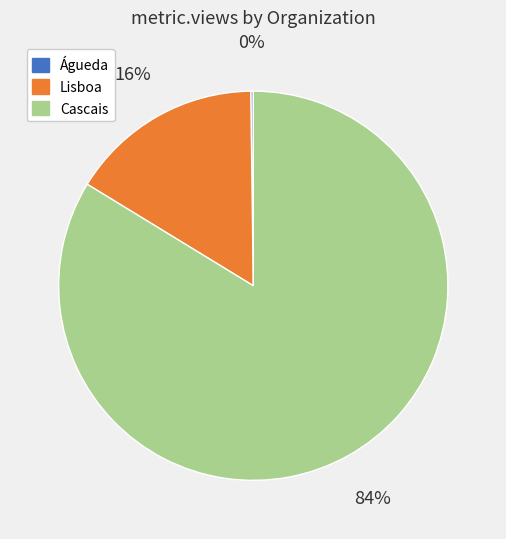

To the nearest percent, what is the difference between the Cascais and Lisboa slice percentages?

68%